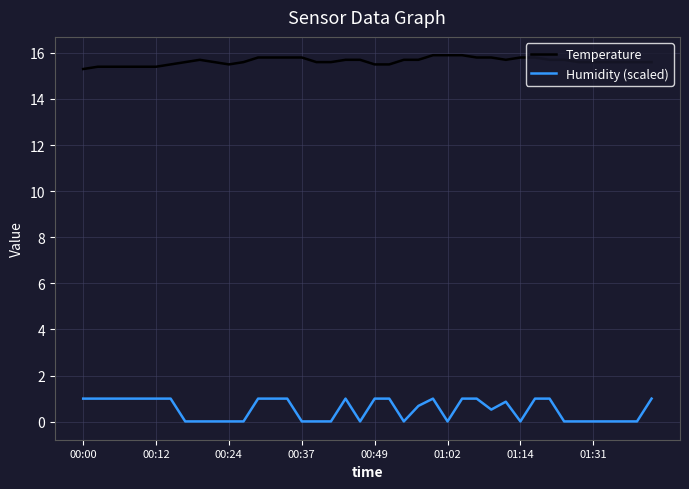

Count the number of data series in this chart.

2